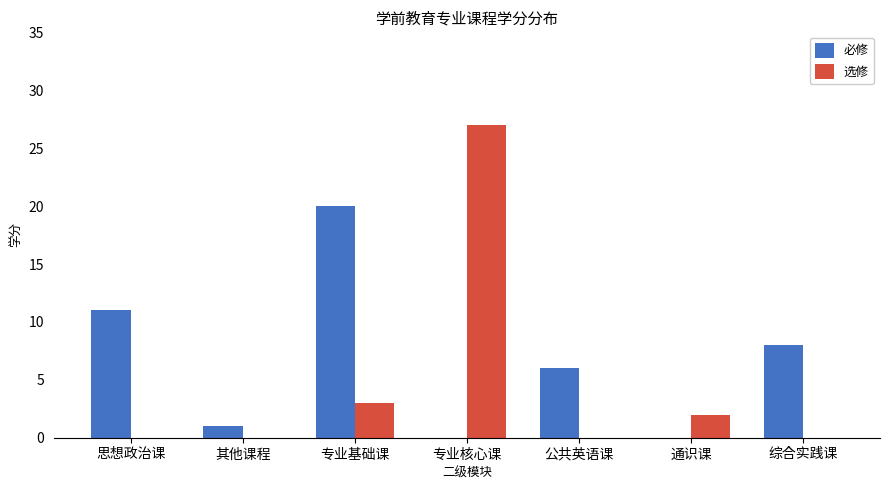

What is the total value across all series at 公共英语课?

6